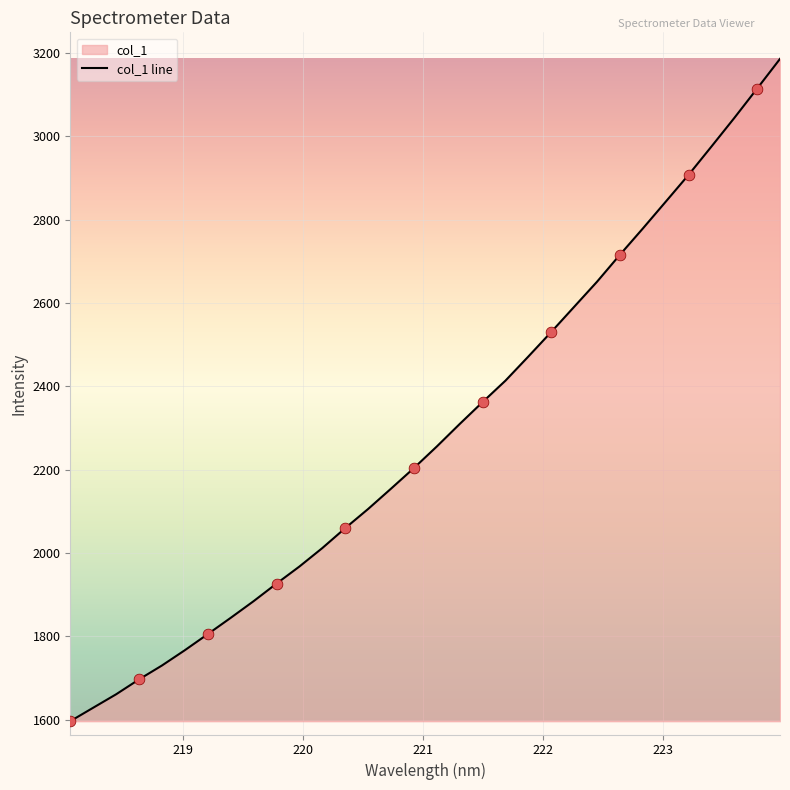

Approximately how many times larger is the value at 219.3979 compared to 220.7354?

0.9